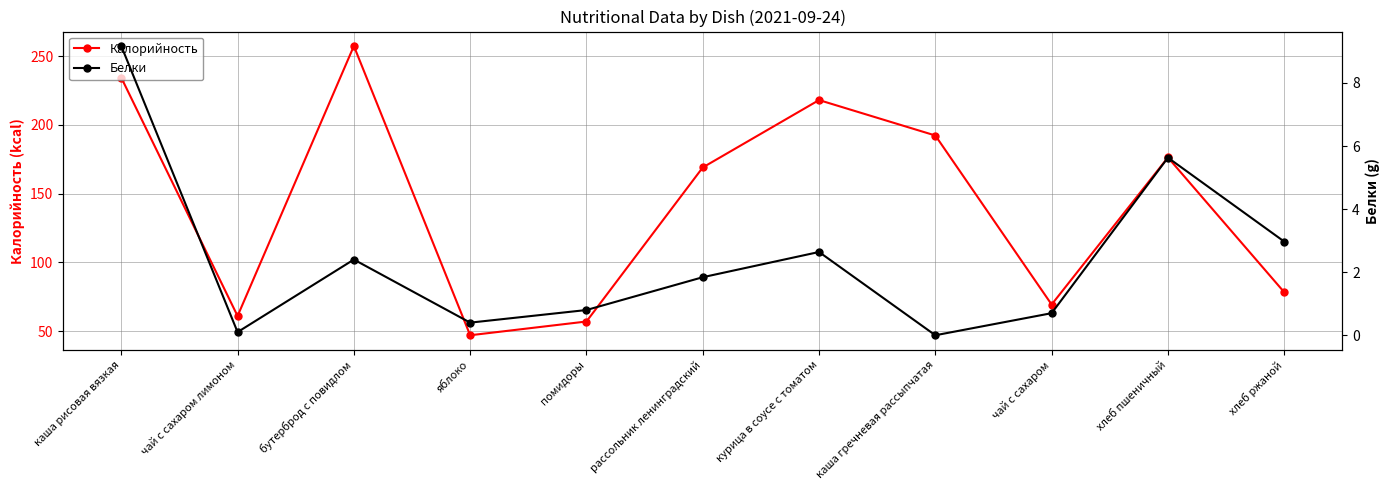

What is the sum of all Калорийность values?

1559.7